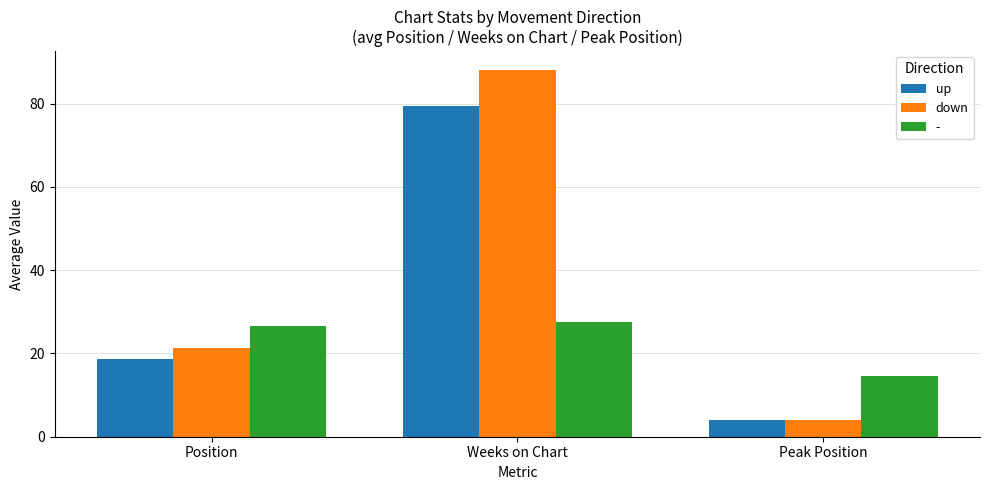

Which series has the widest spread of values?

down